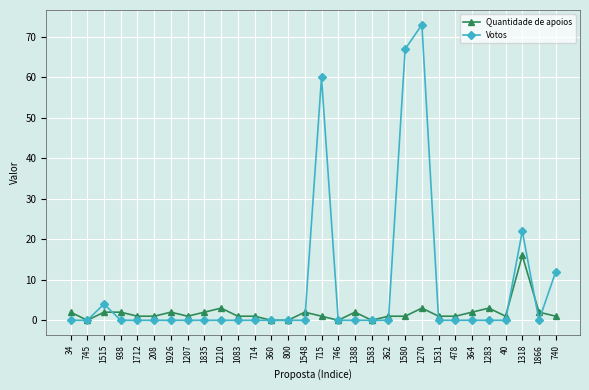

Is it true that Quantidade de apoios equals 1 at 1712?

True